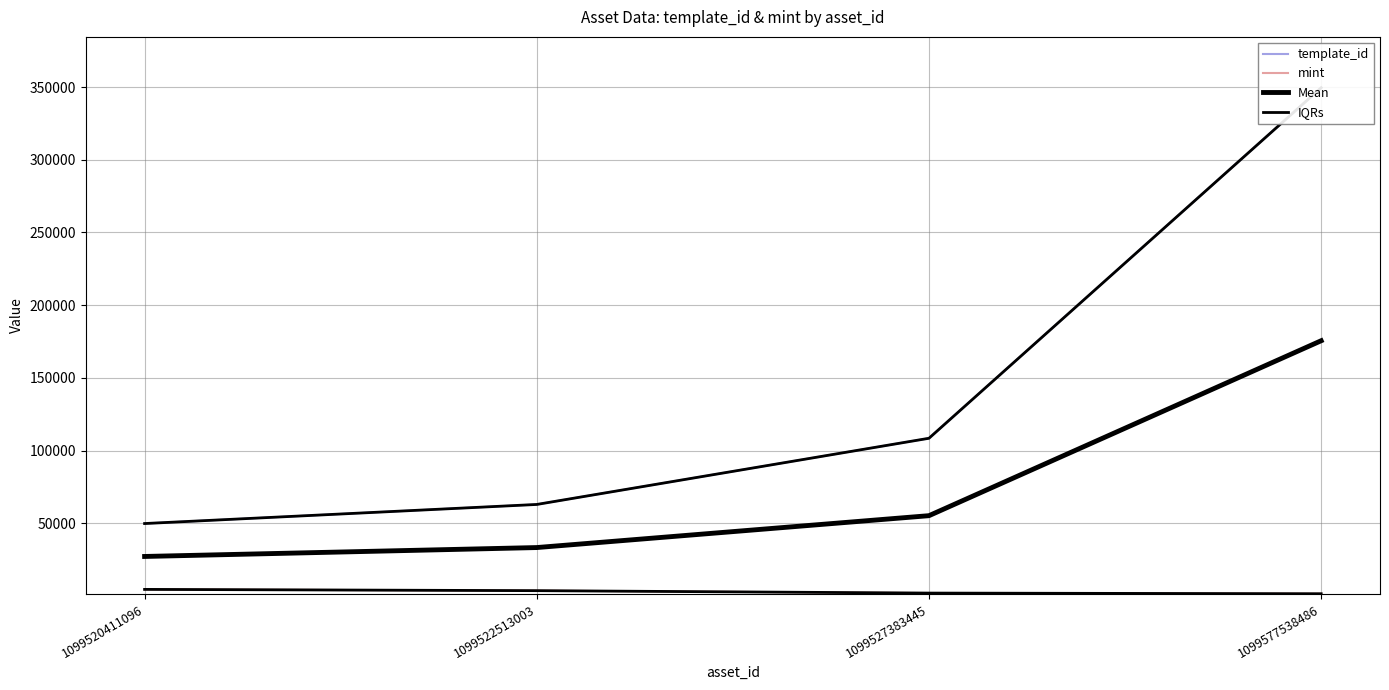

Between 1099527383445 and 1099522513003, which is larger?

1099527383445